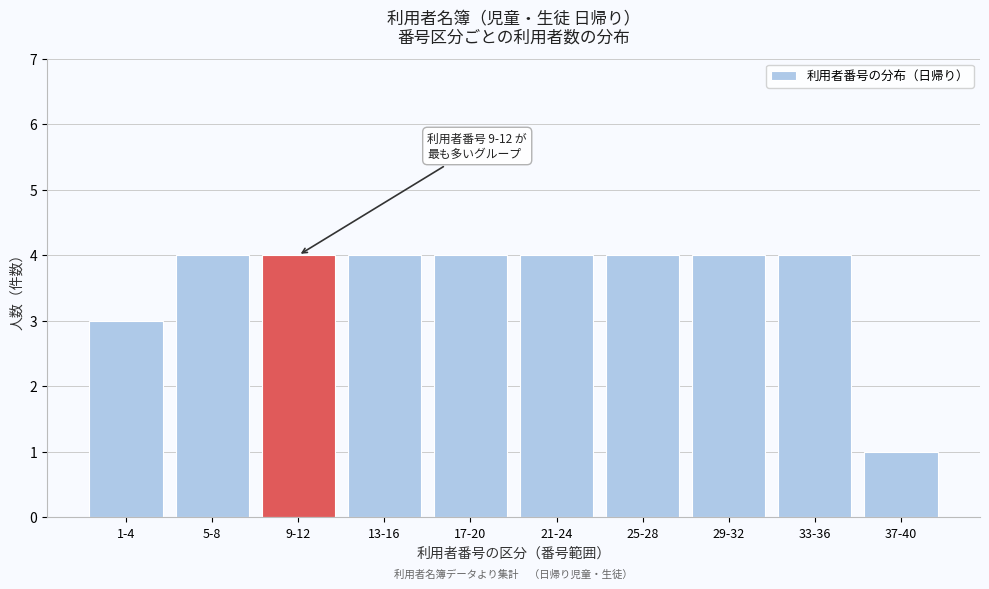

Reading left to right, list all the values displayed in this chart.

3	4	4	4	4	4	4	4	4	1